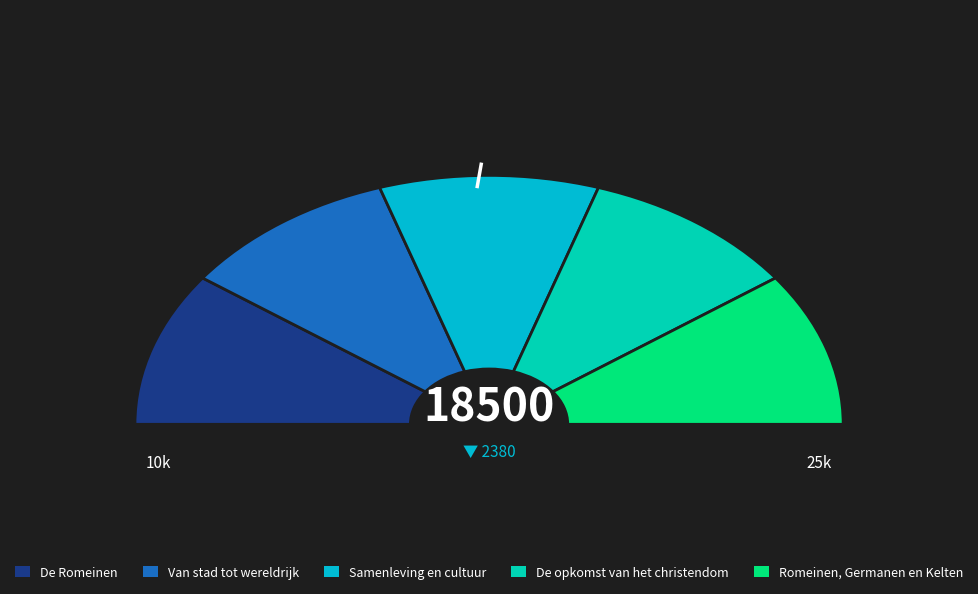

To the nearest percent, what portion does De Romeinen represent?

20%